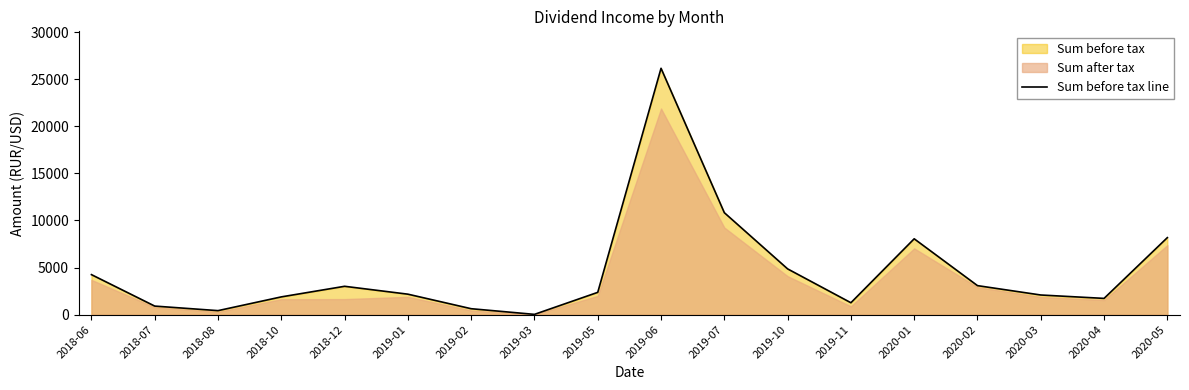

Which category has the lowest value across all series?

2019-03